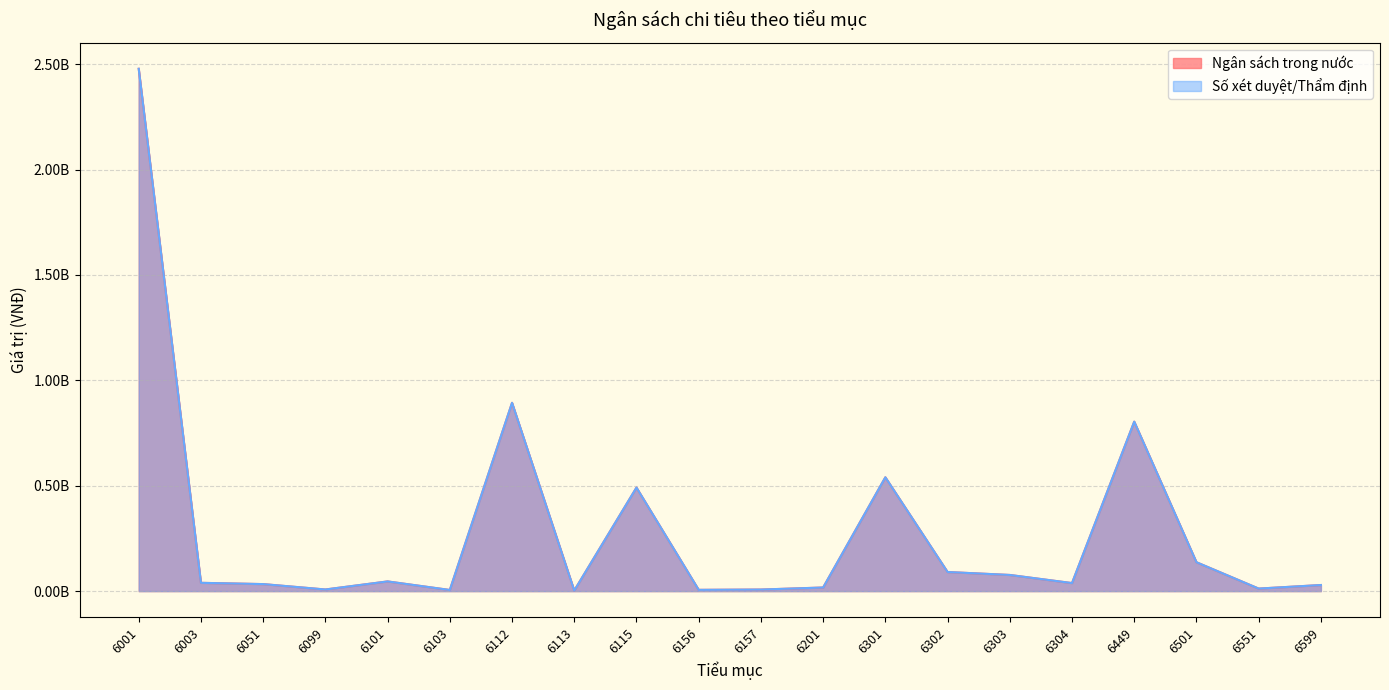

Which label corresponds to the largest value in the chart?

6001